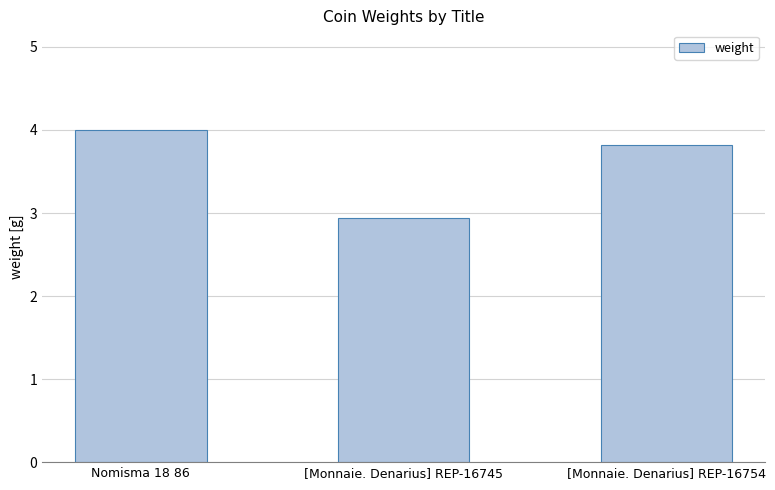

How many values are between 2 and 4?

3